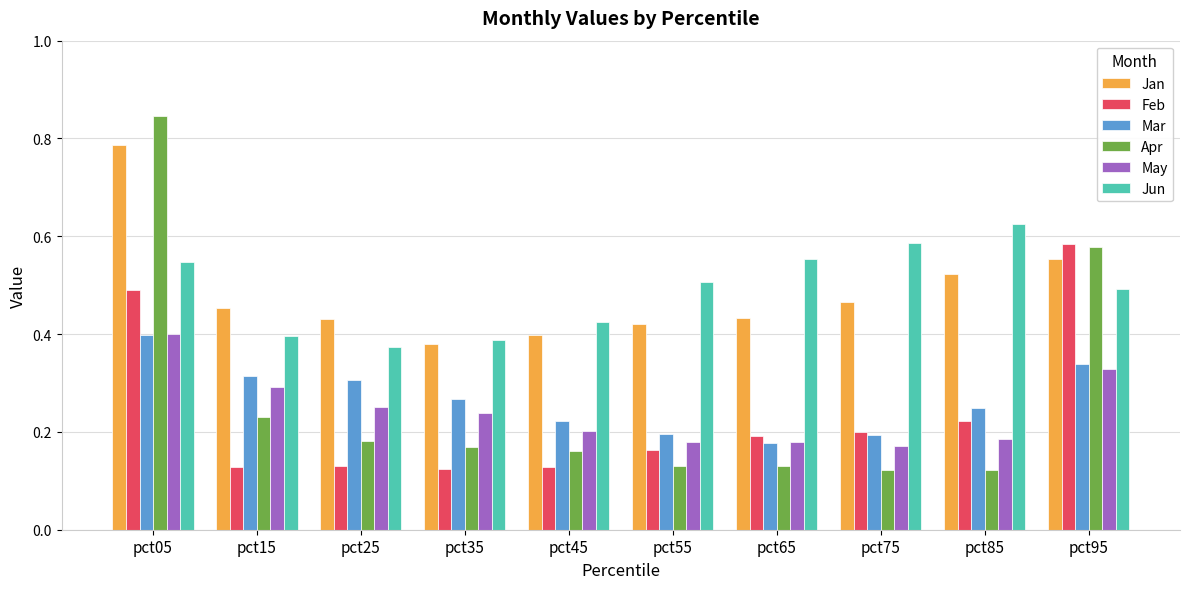

True or false: Mar has a value of 0.3 at pct25.

True